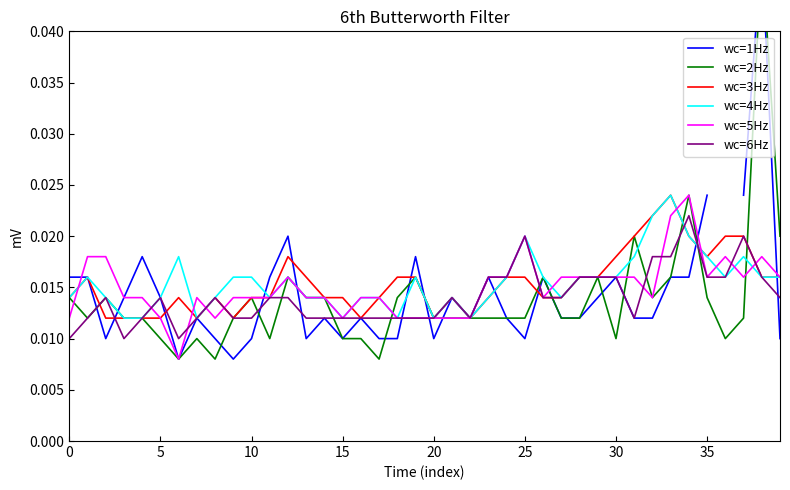

At how many categories does at least one series exceed 0?

40